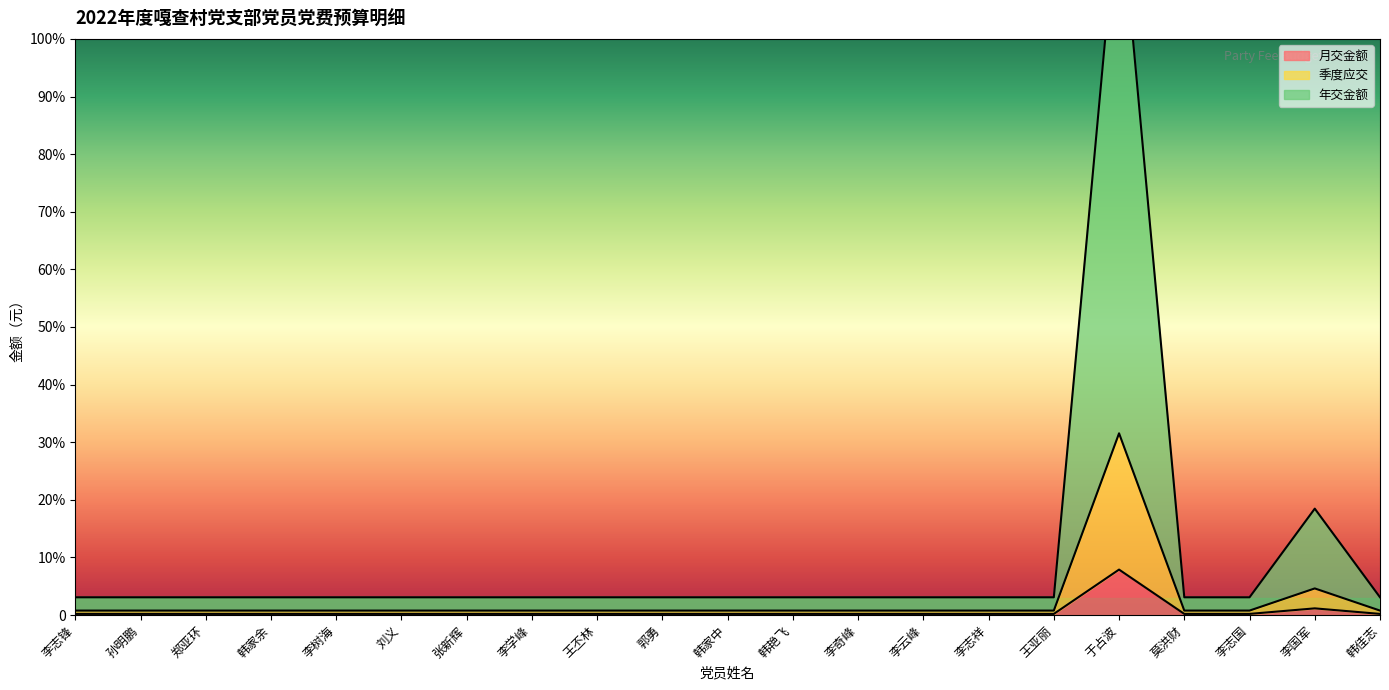

What is the total value across all series at 刘义?

21